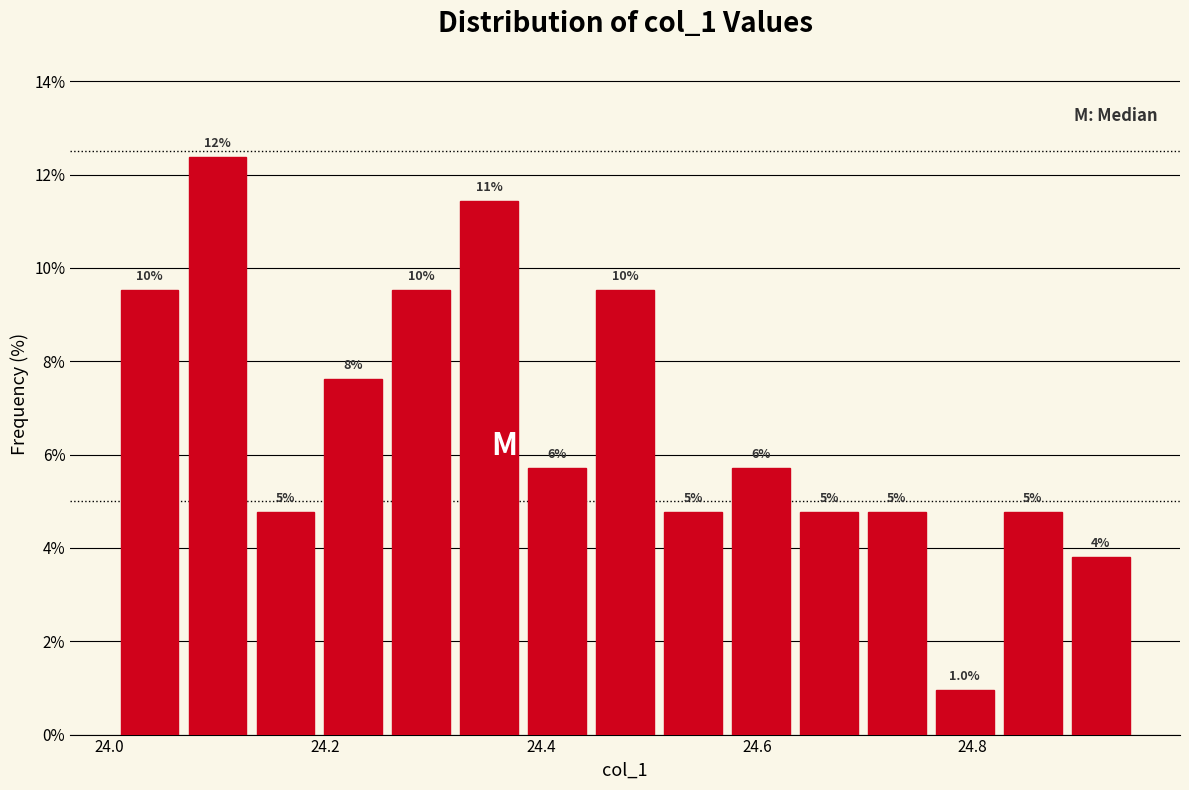

Around what value on the x-axis is the tallest bar? Give the approximate position of its centre, as read against the axis.

24.10